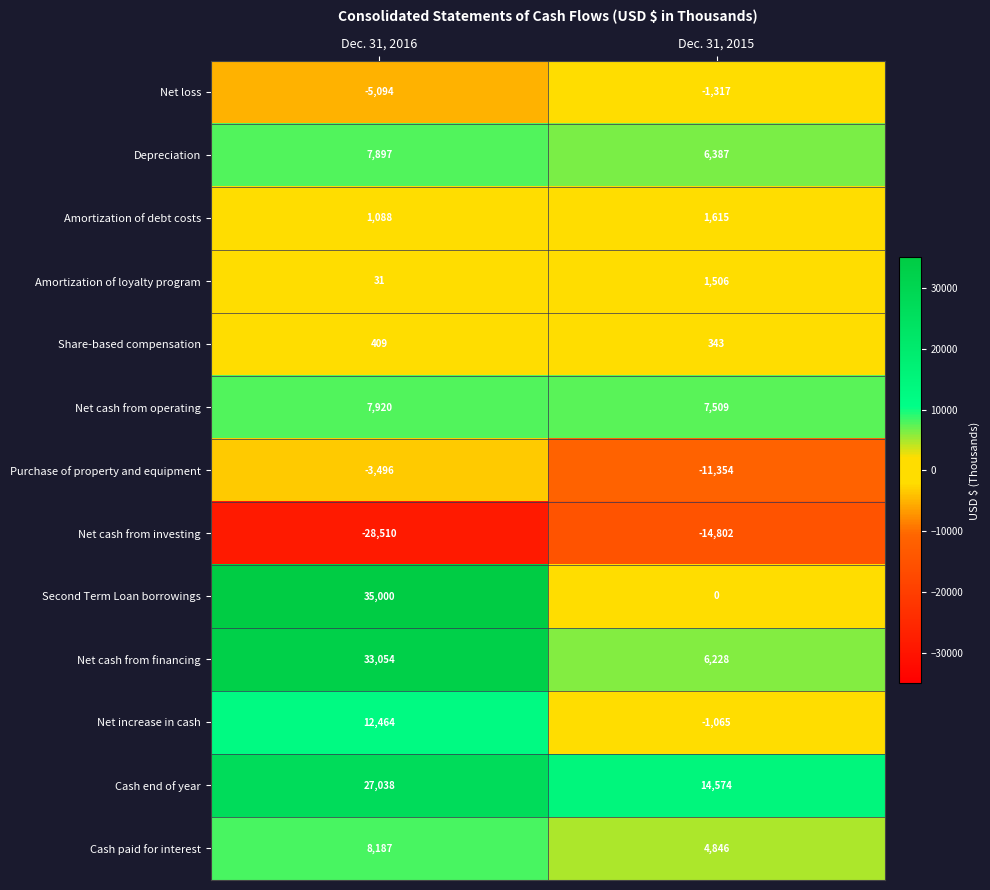

What is the difference between the highest and lowest values at Dec. 31, 2015?

29376